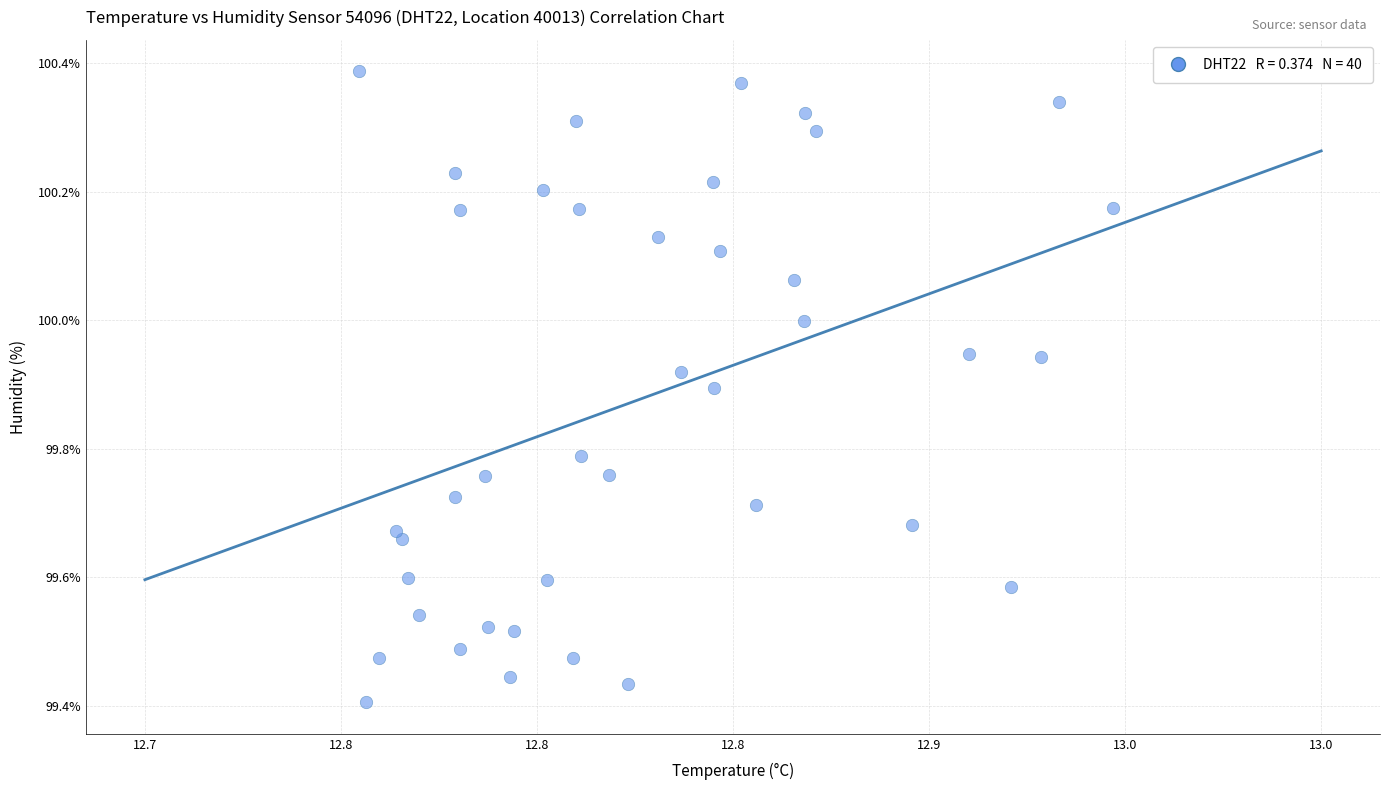

What is the range of Y values (max minus min)?

1.0